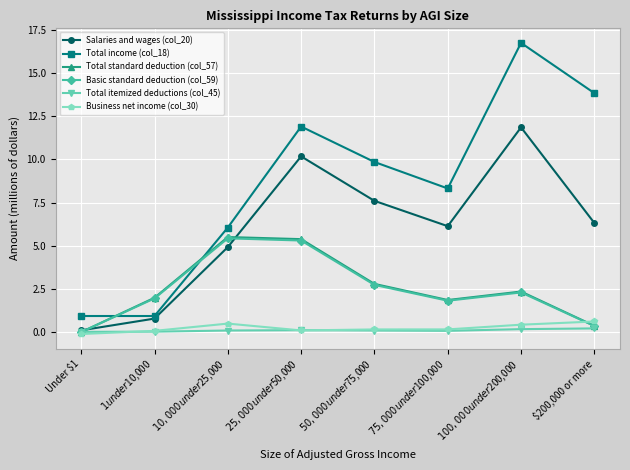

Is this an area chart (filled region under the line)?

No